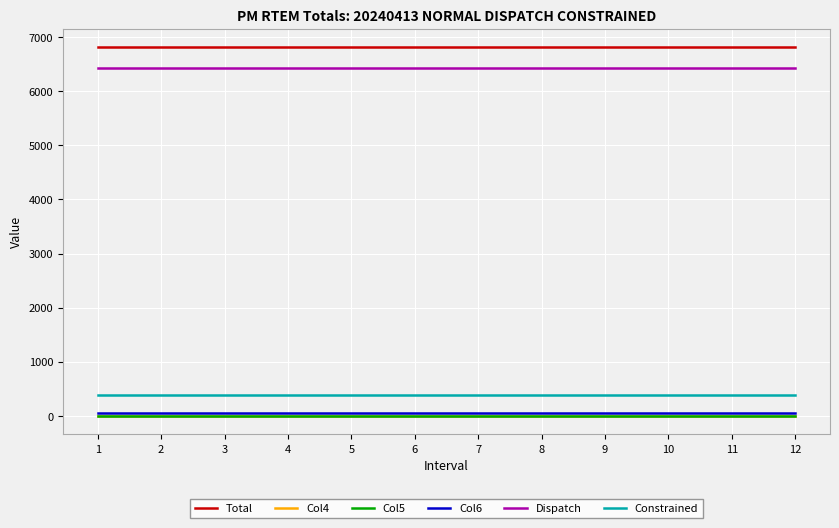

What is the greatest value displayed?

6816.5